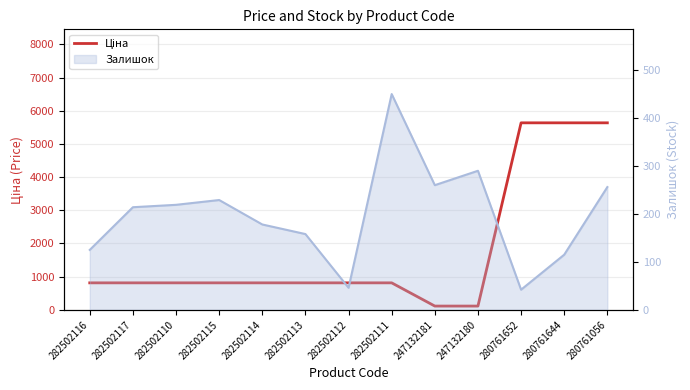

Between 282502110 and 247132180, which is larger?

282502110